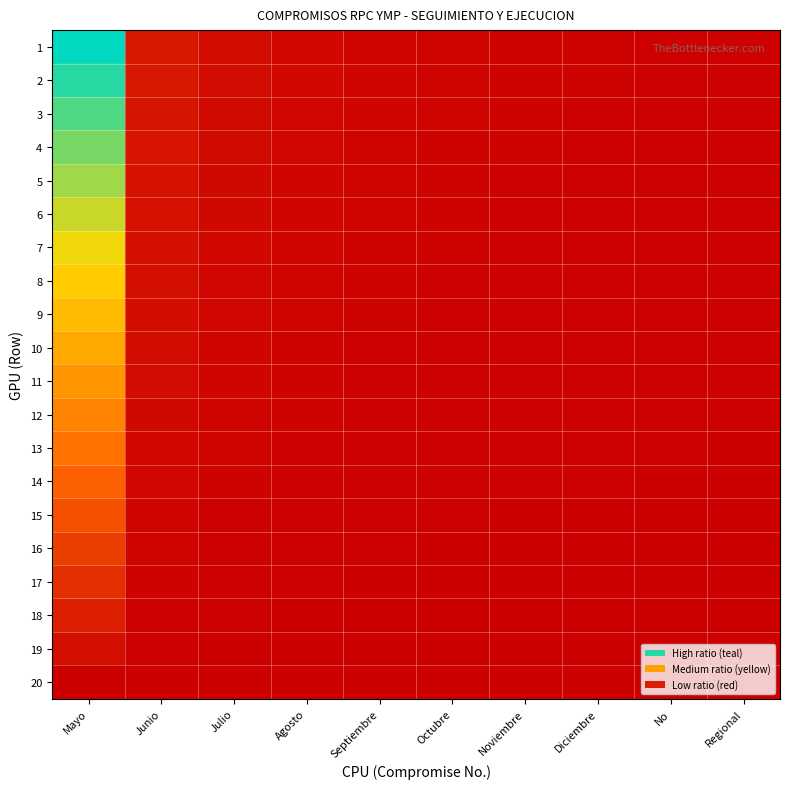

Which has a higher value, Diciembre or Julio?

Julio